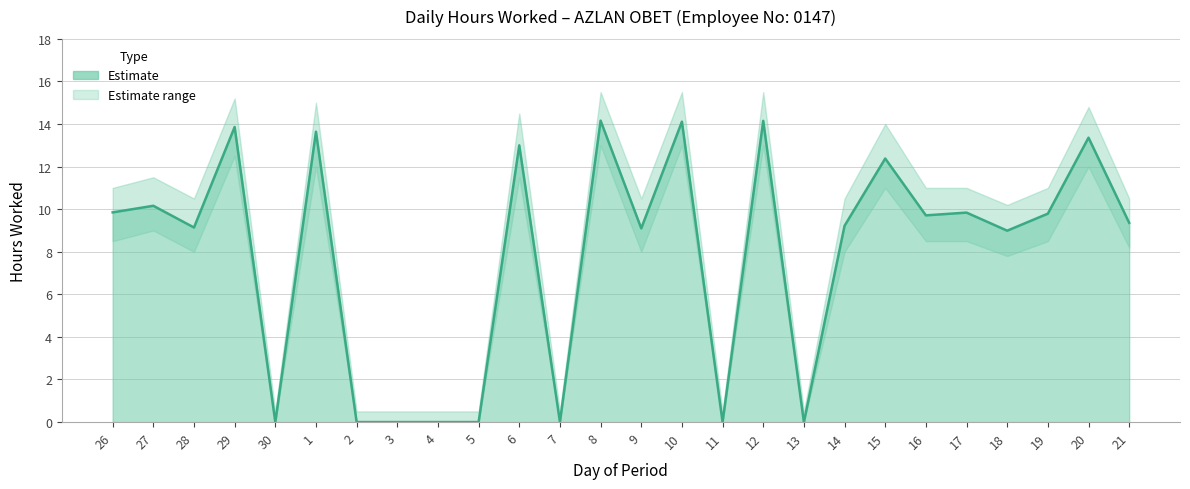

Rank the categories by value from lowest to highest.

30, 2, 3, 4, 5, 7, 11, 13, 18, 9, 28, 14, 21, 16, 19, 17, 26, 27, 15, 6, 20, 1, 29, 10, 12, 8